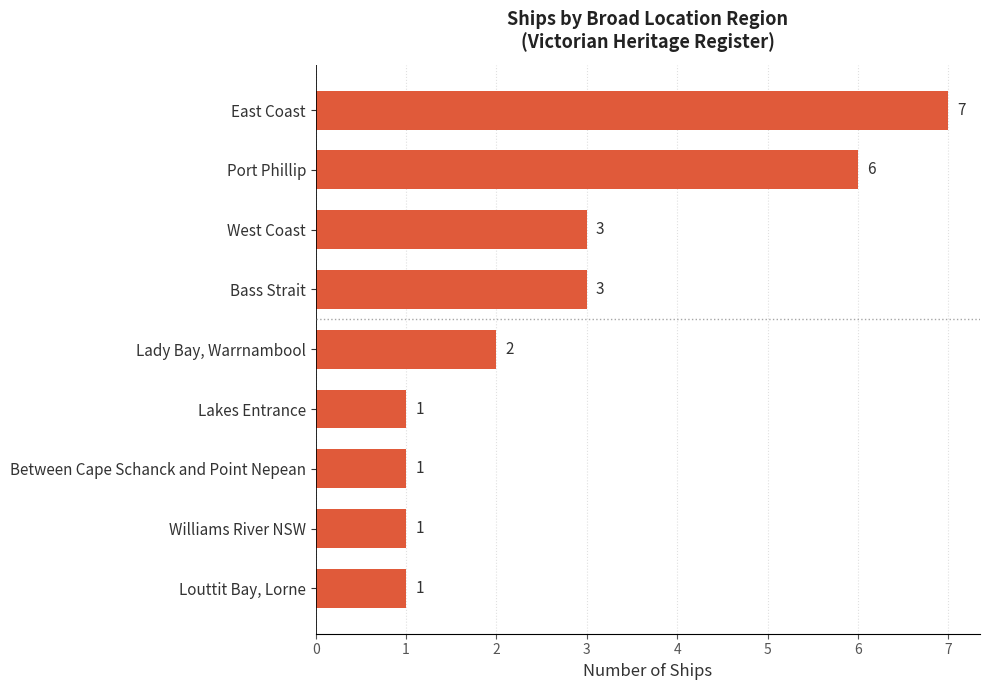

How many values are between 1 and 3?

7